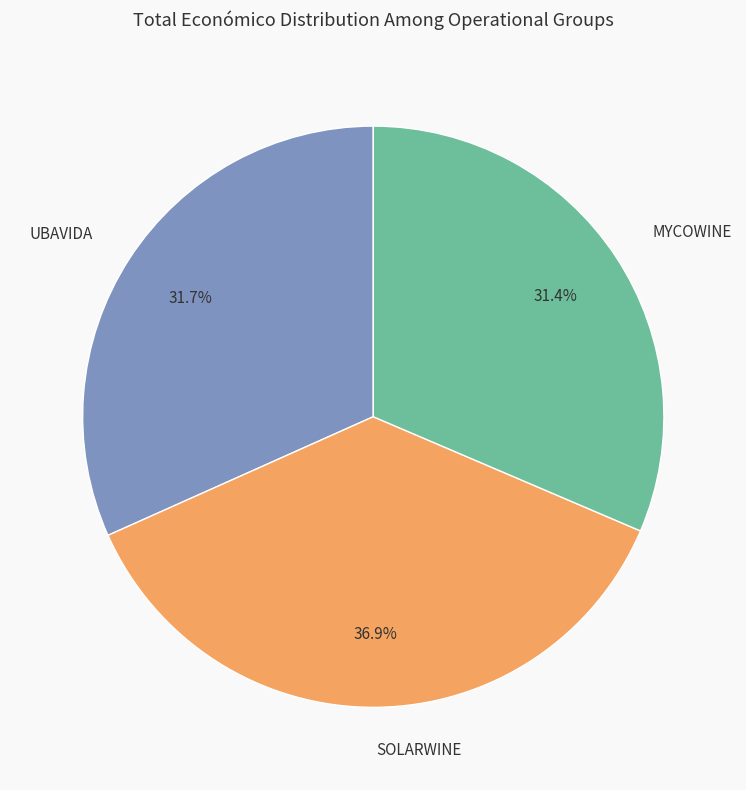

Which category has the biggest portion of the pie?

SOLARWINE